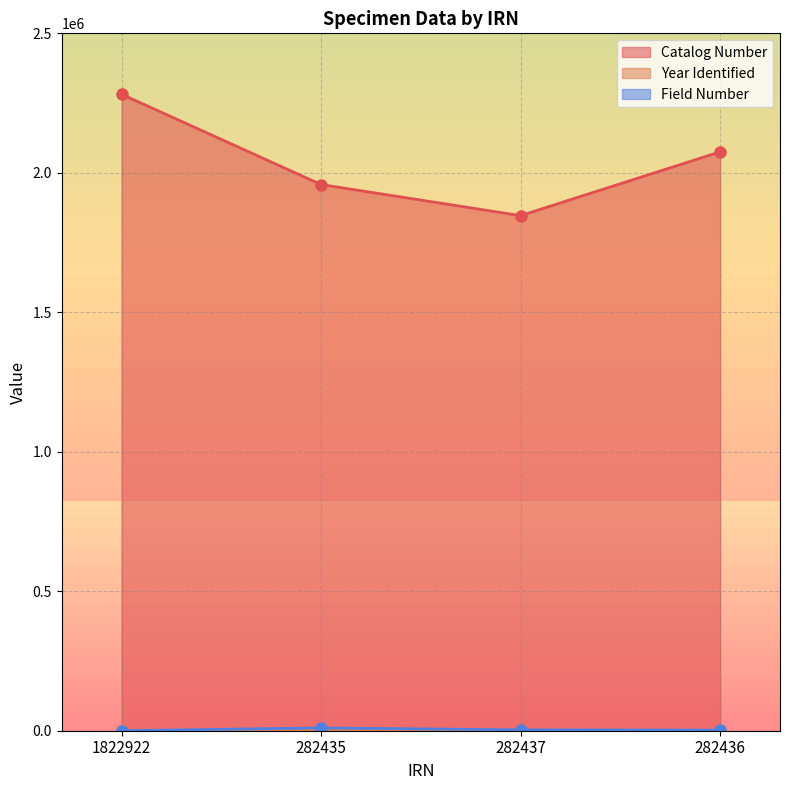

What position from the right is 1822922?

4